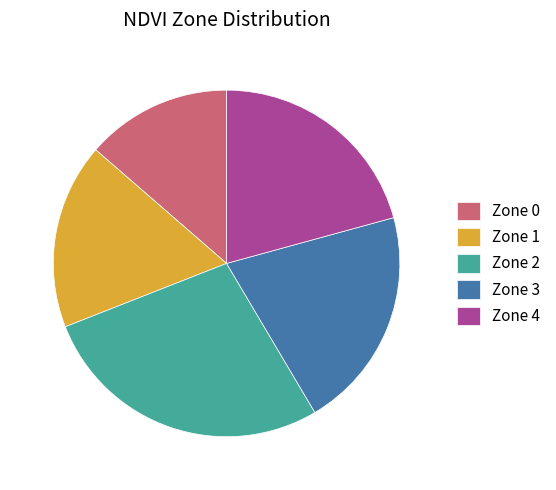

How many segments does this pie chart have?

5